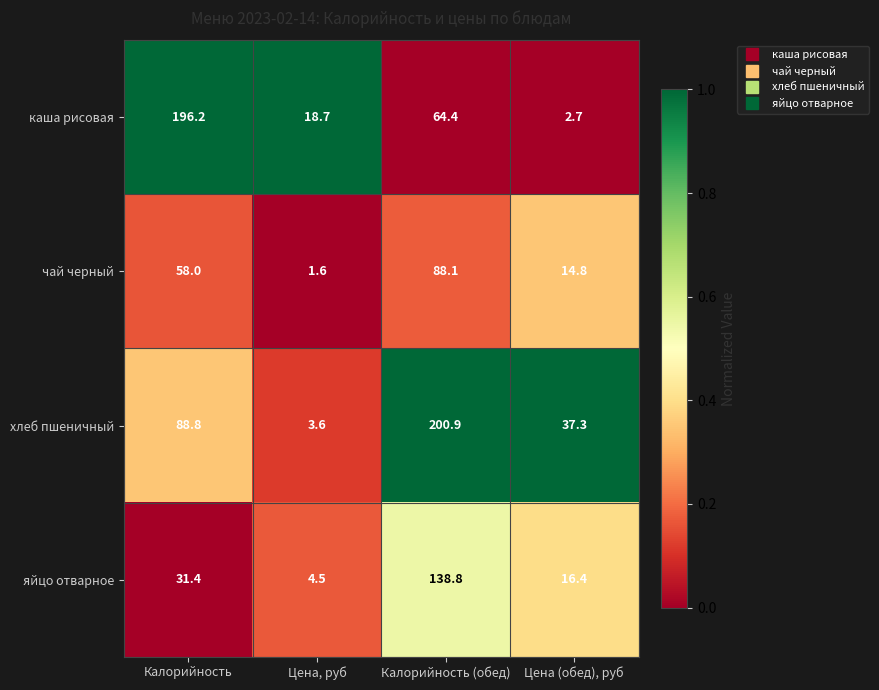

What value does the каша рисовая series have at Цена, руб?

18.7